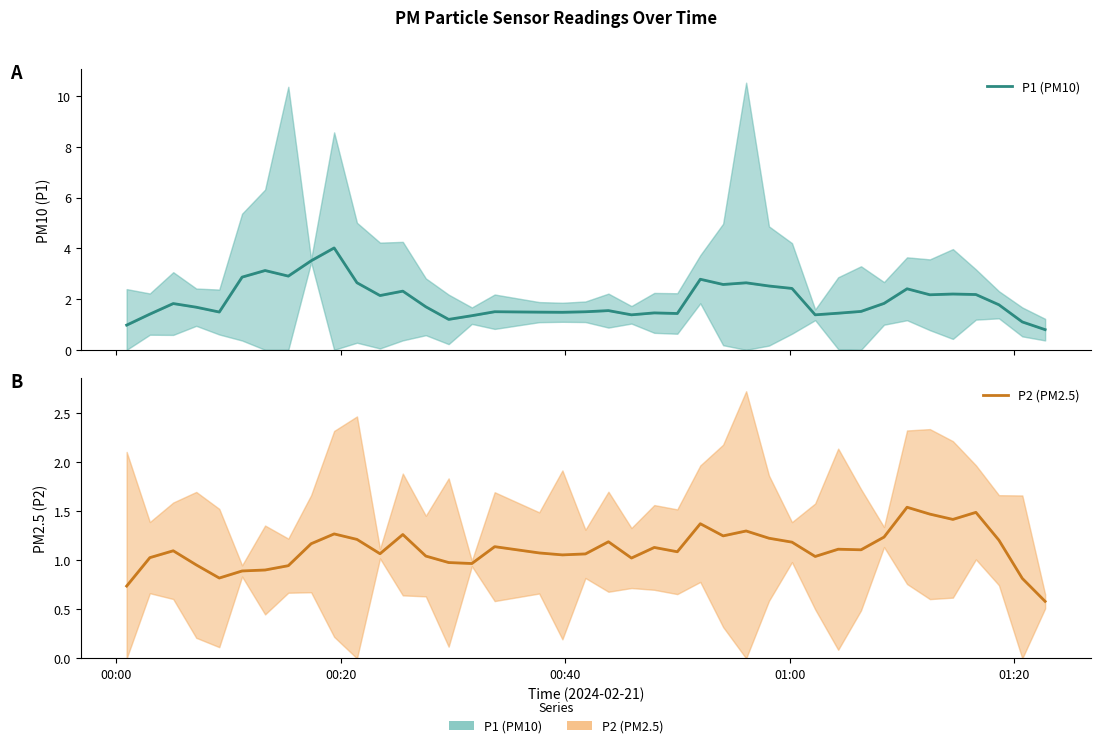

At how many categories does at least one series exceed 0?

40